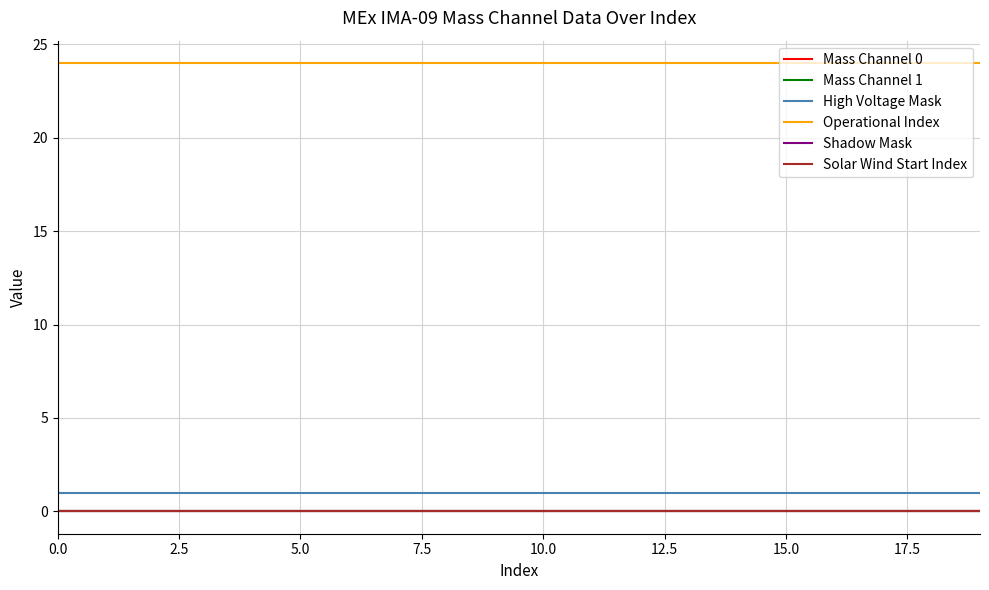

Is this an area chart (filled region under the line)?

No